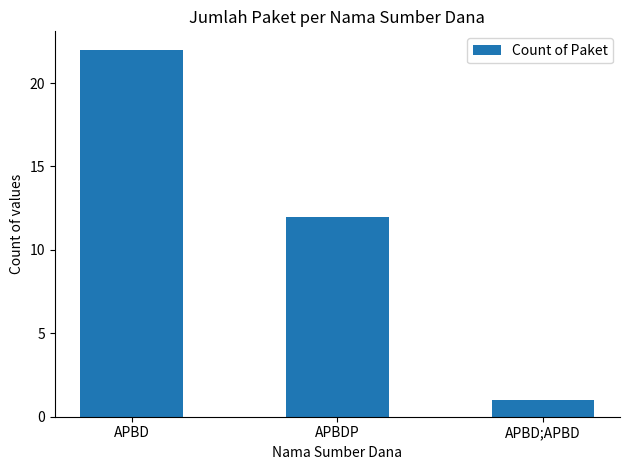

At which label is the value closest to 11?

APBDP